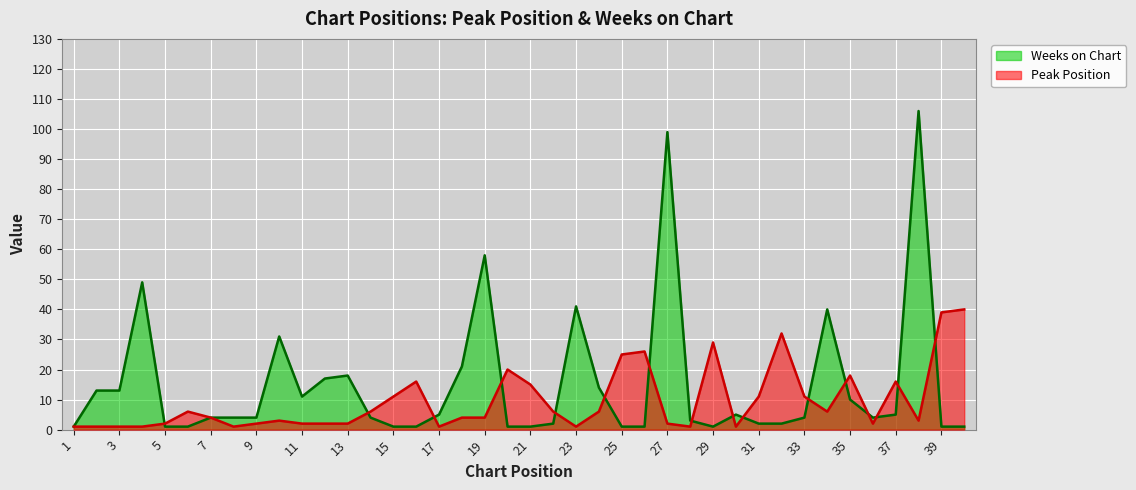

Reading right to left, list all the values displayed in this chart.

Peak Position: 40=40	39=39	38=3	37=16	36=2	35=18	34=6	33=11	32=32	31=11	30=1	29=29	28=1	27=2	26=26	25=25	24=6	23=1	22=6	21=15	20=20	19=4	18=4	17=1	16=16	15=11	14=6	13=2	12=2	11=2	10=3	9=2	8=1	7=4	6=6	5=2	4=1	3=1	2=1	1=1
Weeks on Chart: 40=1	39=1	38=106	37=5	36=4	35=10	34=40	33=4	32=2	31=2	30=5	29=1	28=3	27=99	26=1	25=1	24=14	23=41	22=2	21=1	20=1	19=58	18=21	17=5	16=1	15=1	14=4	13=18	12=17	11=11	10=31	9=4	8=4	7=4	6=1	5=1	4=49	3=13	2=13	1=1